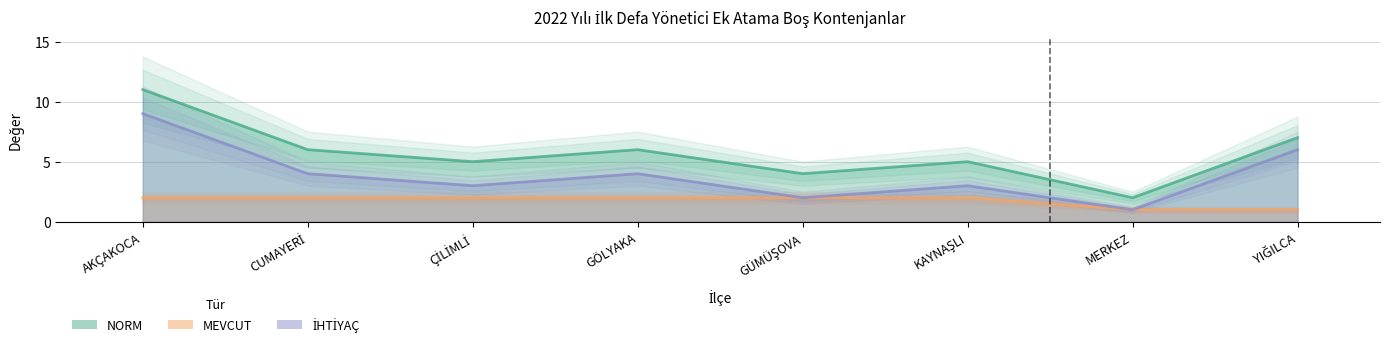

The value of MEVCUT at GÜMÜŞOVA is 1. True or false?

False